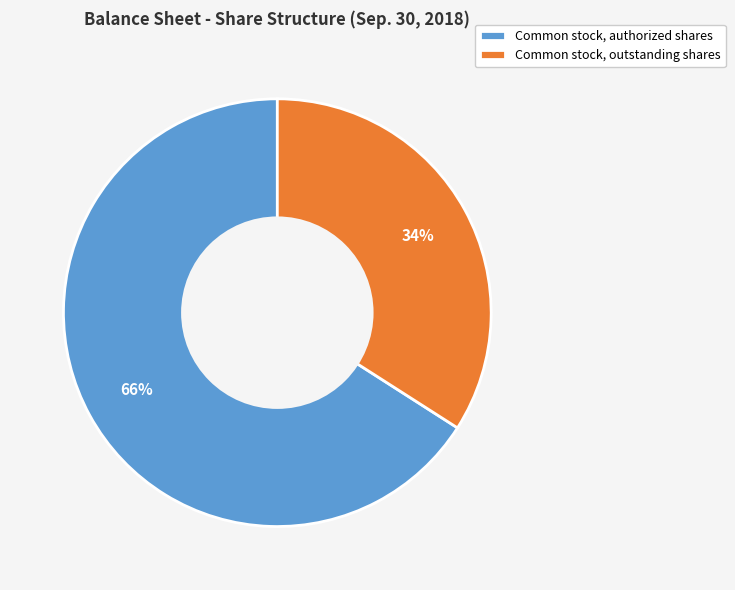

To the nearest percent, what is the difference between the largest and smallest slice percentages?

32%